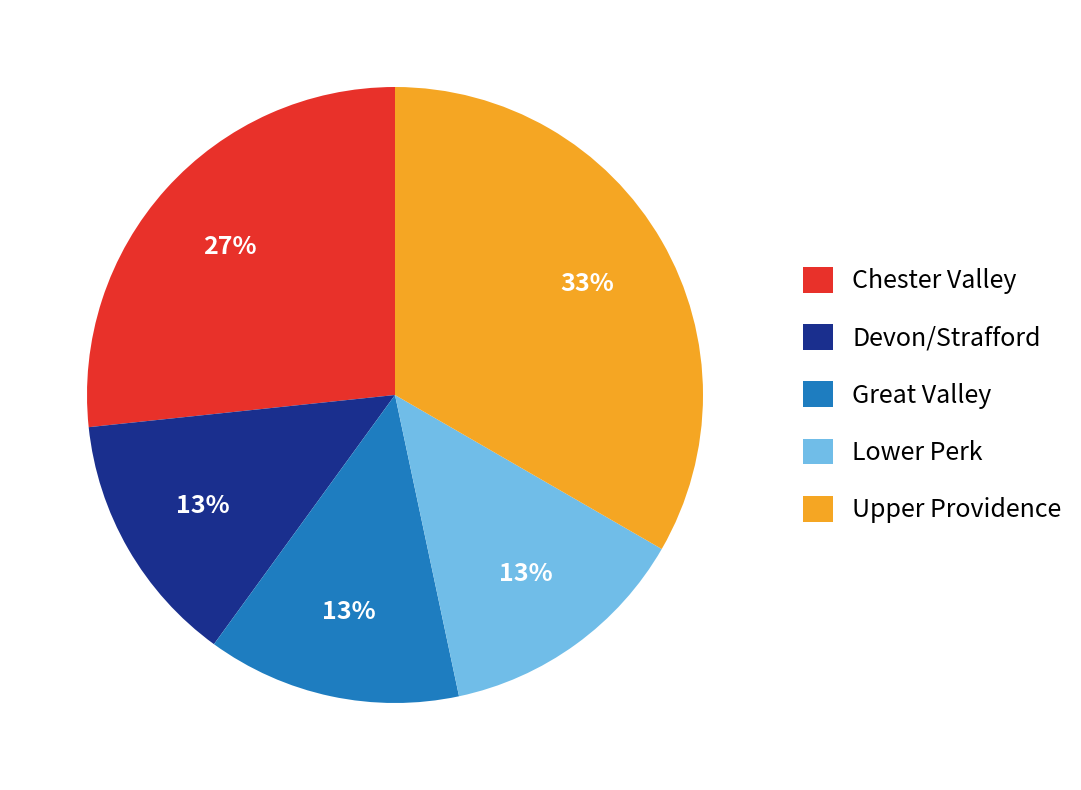

Is the sum of Great Valley and Devon/Strafford greater than half?

No